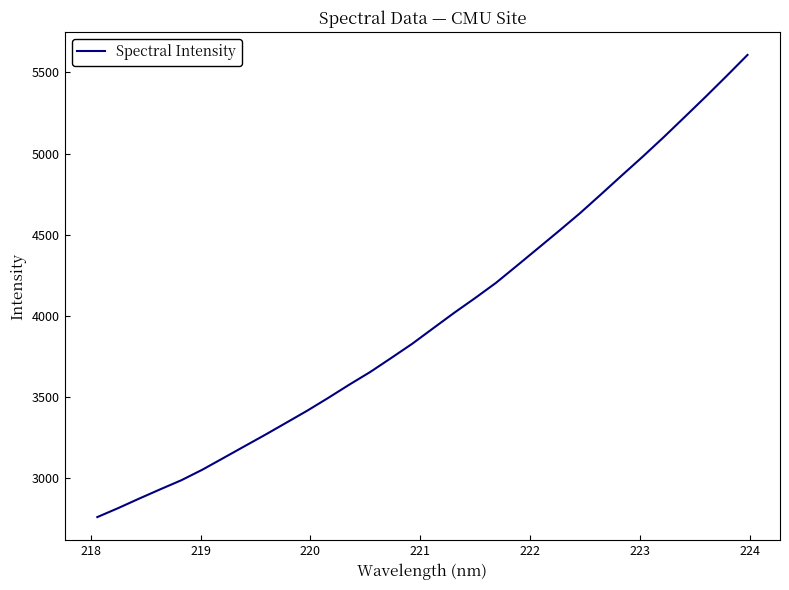

What is the minimum value shown in the chart?

2757.4